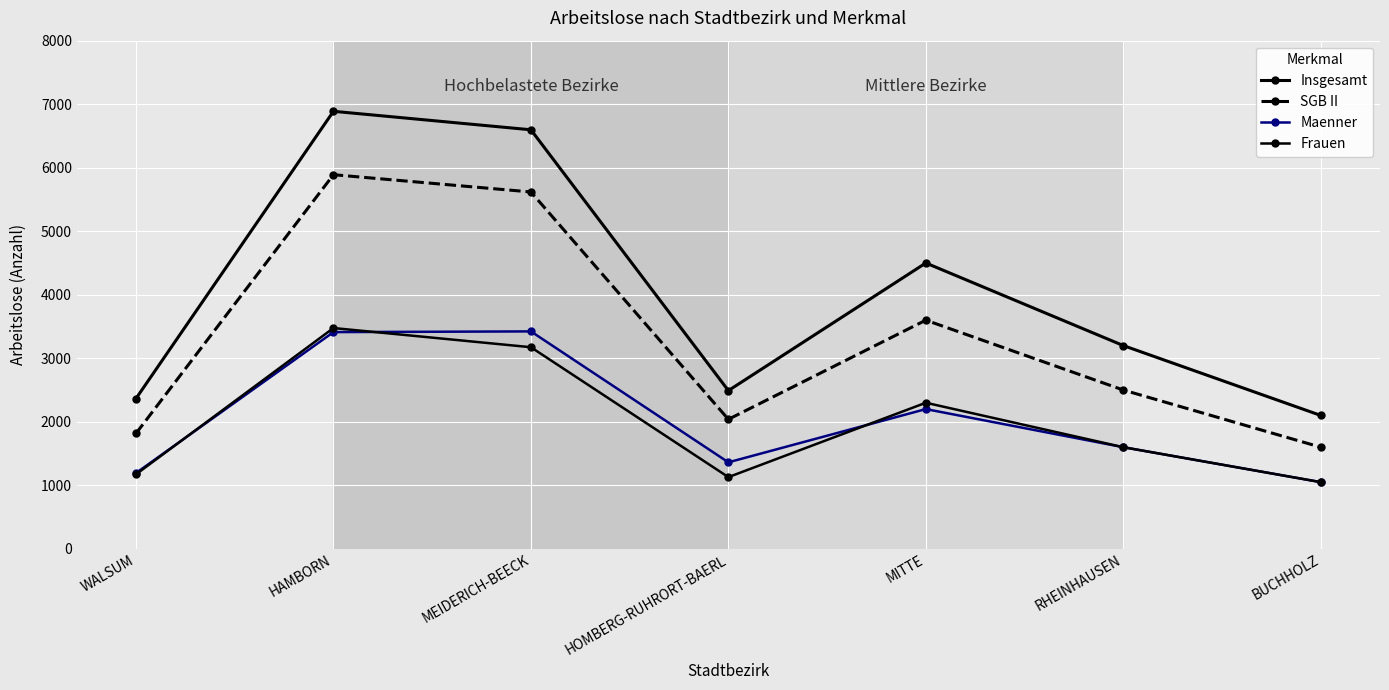

Reading left to right, transcribe all the data shown in this chart.

Insgesamt: 2366	6888	6597	2491	4500	3200	2100
SGB II: 1817	5890	5618	2039	3600	2500	1600
Maenner: 1193	3412	3423	1362	2200	1600	1050
Frauen: 1173	3476	3174	1129	2300	1600	1050